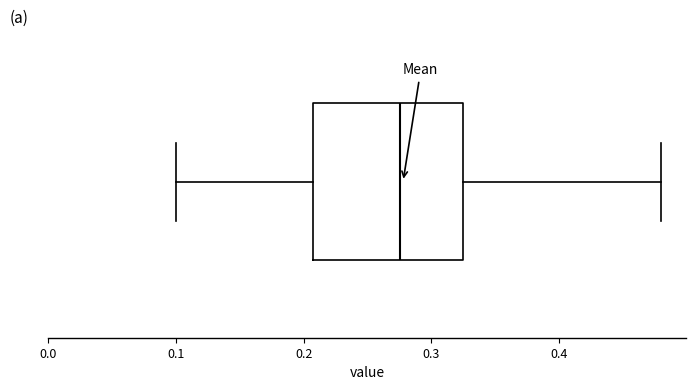

Where does the median line of the box sit on the x-axis? The values are not printed on the chart, so give them approximately, as read against the axis.

0.28